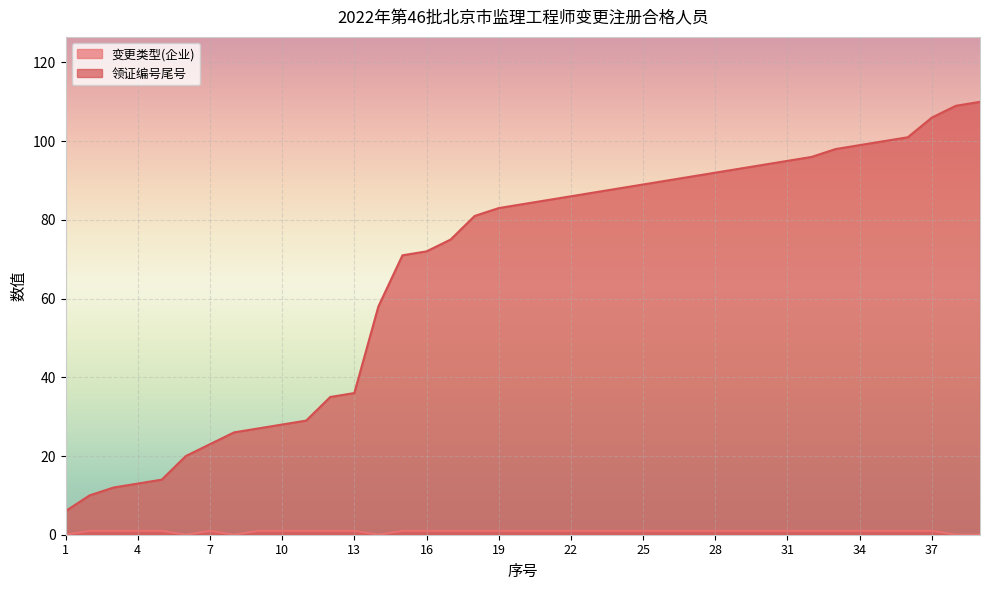

The 领证编号尾号 series shows 166 at 32. True or false?

False